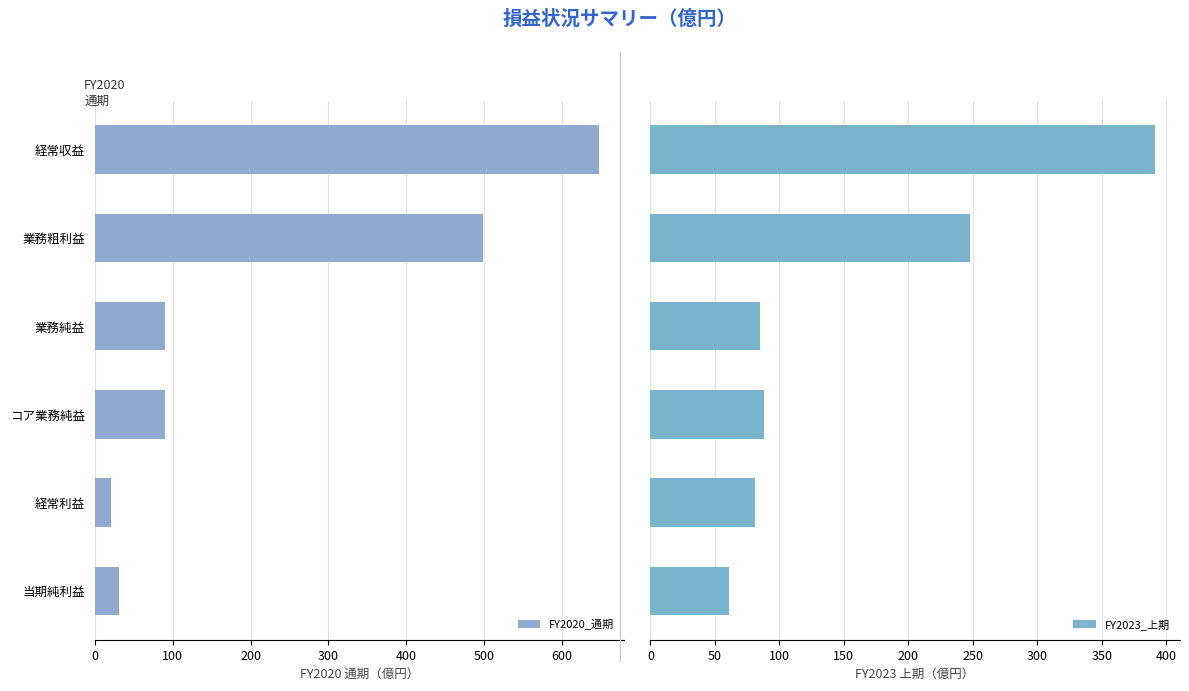

How many groups of bars are there?

6